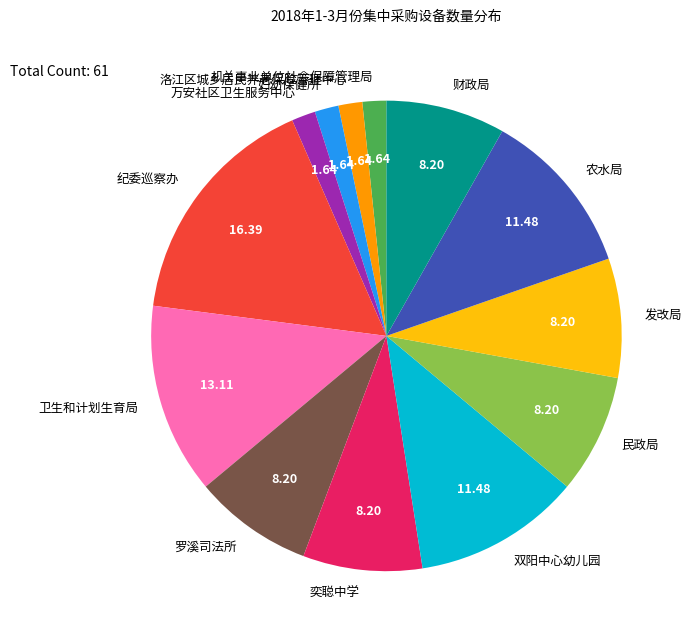

What is the ratio of the value at 财政局 to the value at 奕聪中学?

1.0